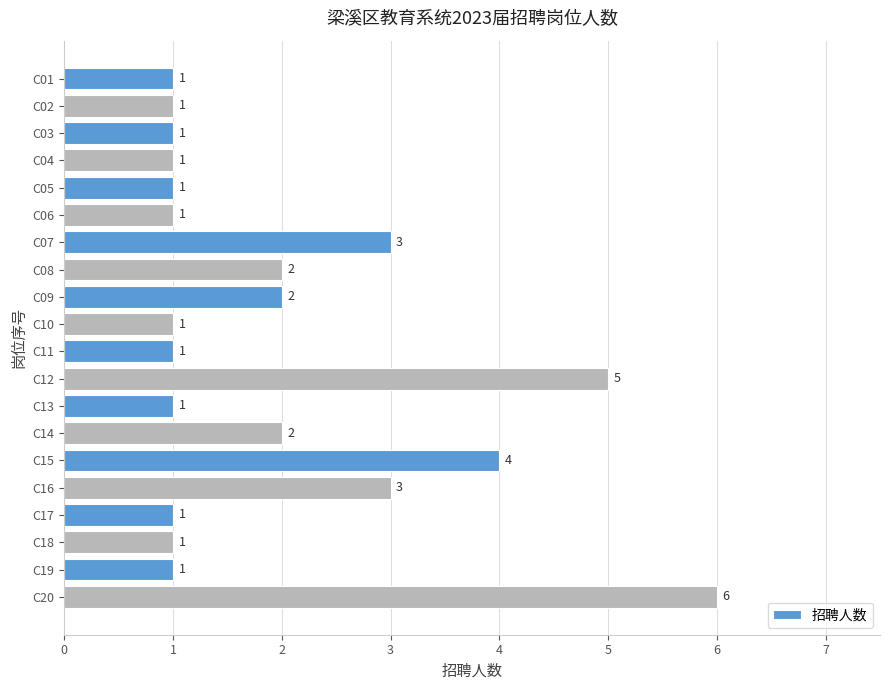

Reading top to bottom, transcribe all the data shown in this chart.

C01=1	C02=1	C03=1	C04=1	C05=1	C06=1	C07=3	C08=2	C09=2	C10=1	C11=1	C12=5	C13=1	C14=2	C15=4	C16=3	C17=1	C18=1	C19=1	C20=6